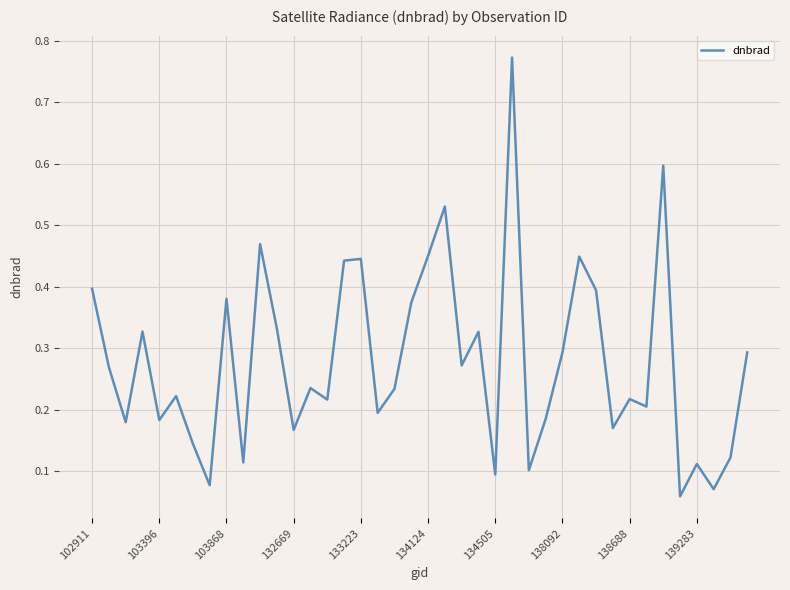

How many lines are shown in the chart?

1